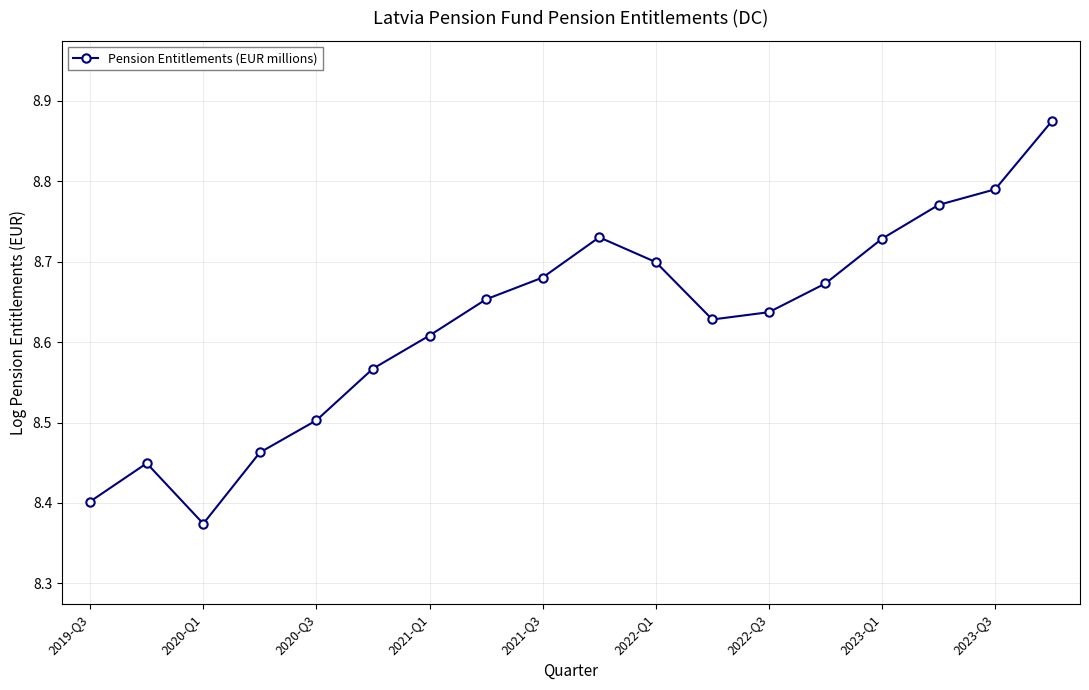

Count the values in the range 8 to 9.

18